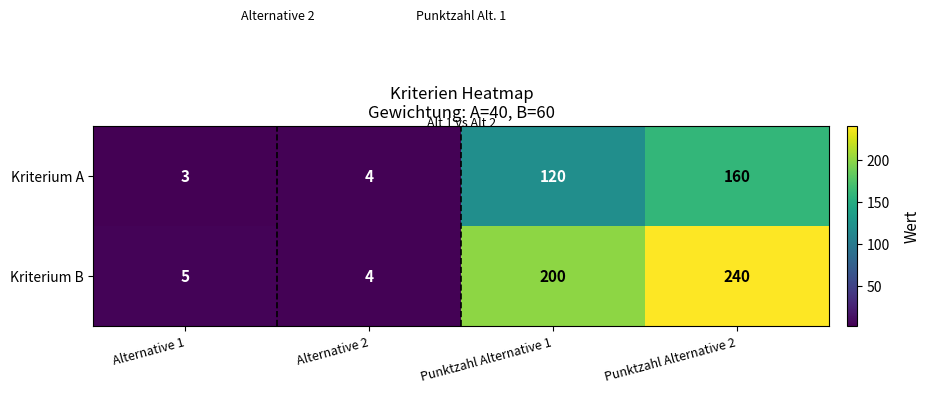

What is the greatest value displayed?

240